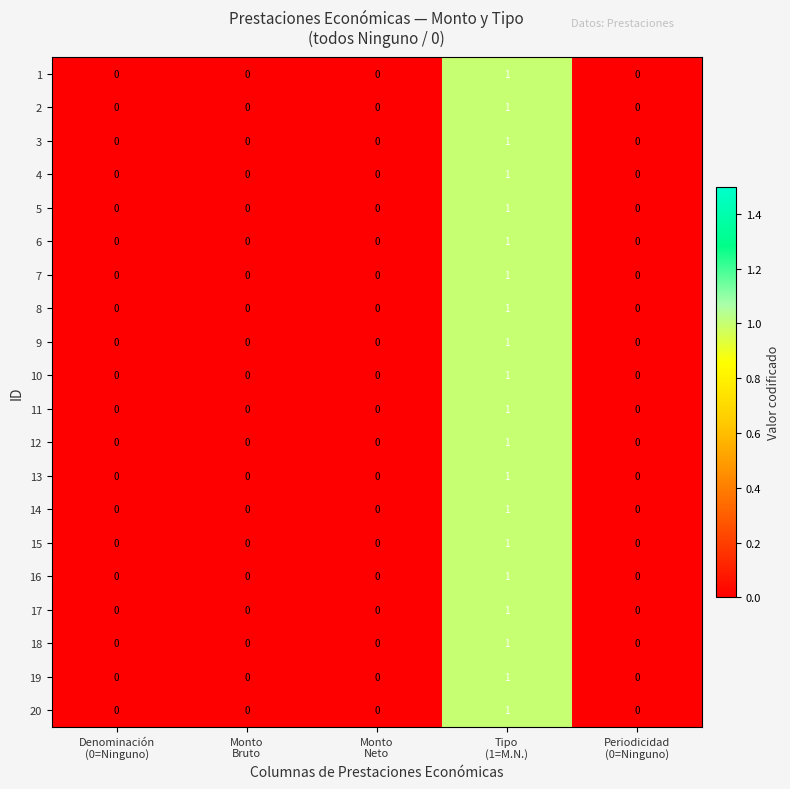

How many 14 values are between 0 and 1?

5